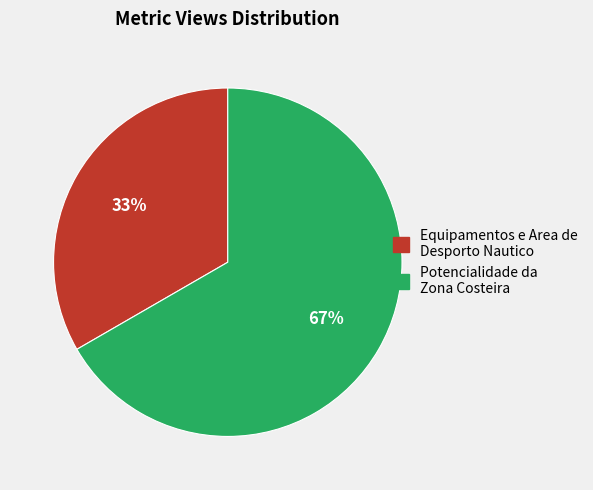

Does Equipamentos e Area de Desporto Nautico represent more than half of the total?

No